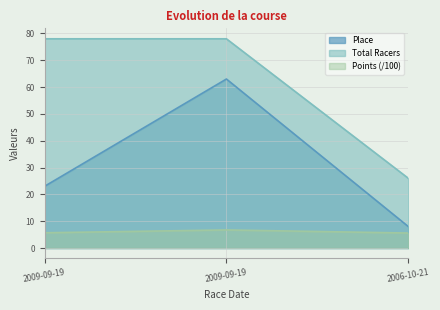

What are all the series names shown in the legend?

Place, Total Racers, Points (/100)